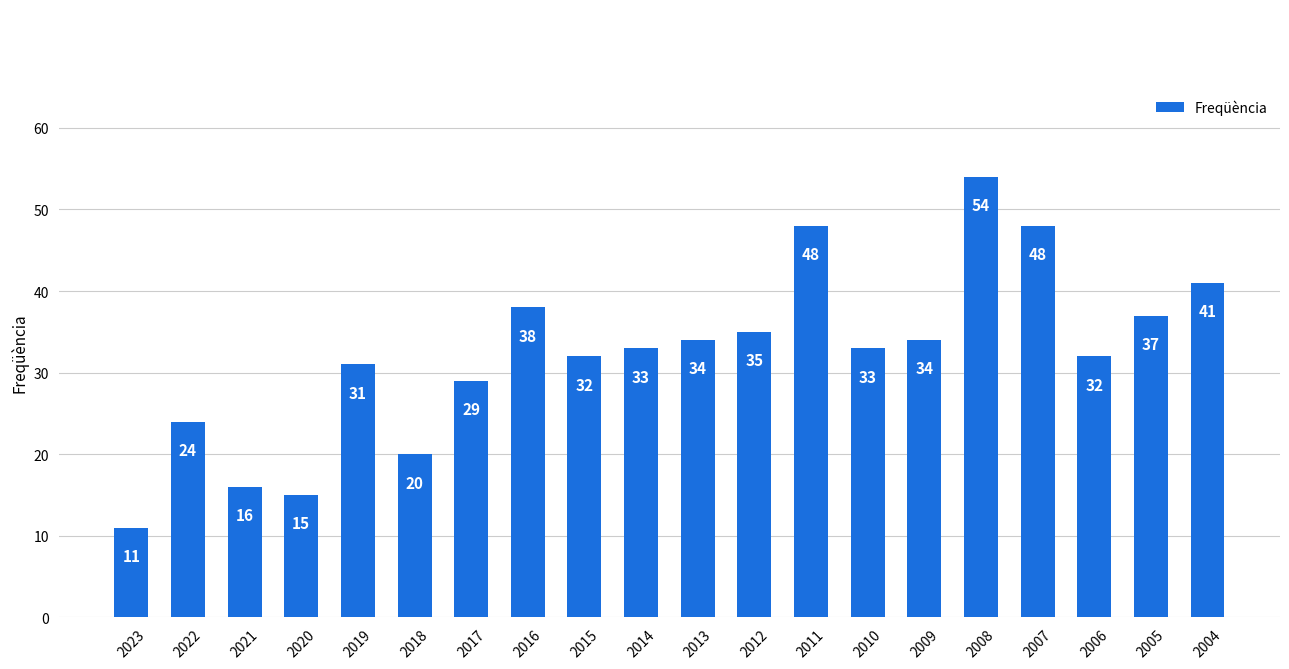

What is the average value?

32